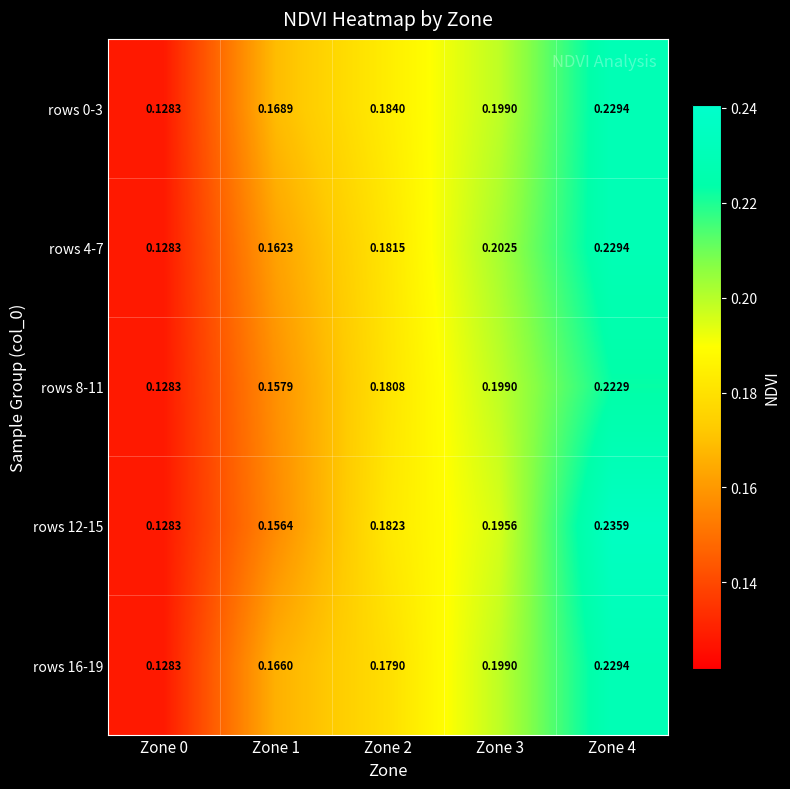

Between Zone 1 and Zone 4, which series saw the biggest shift?

rows 12-15